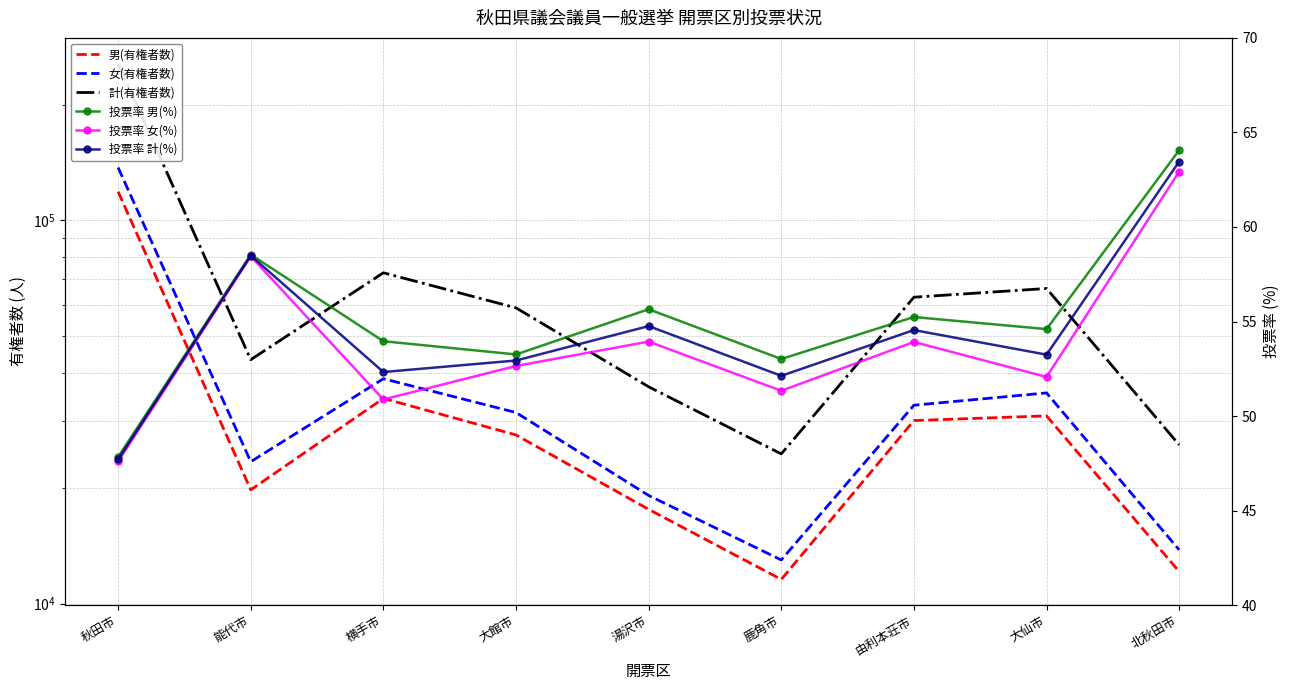

Rank the categories by 女(有権者数) value from lowest to highest.

鹿角市, 北秋田市, 湯沢市, 能代市, 大館市, 由利本荘市, 大仙市, 横手市, 秋田市